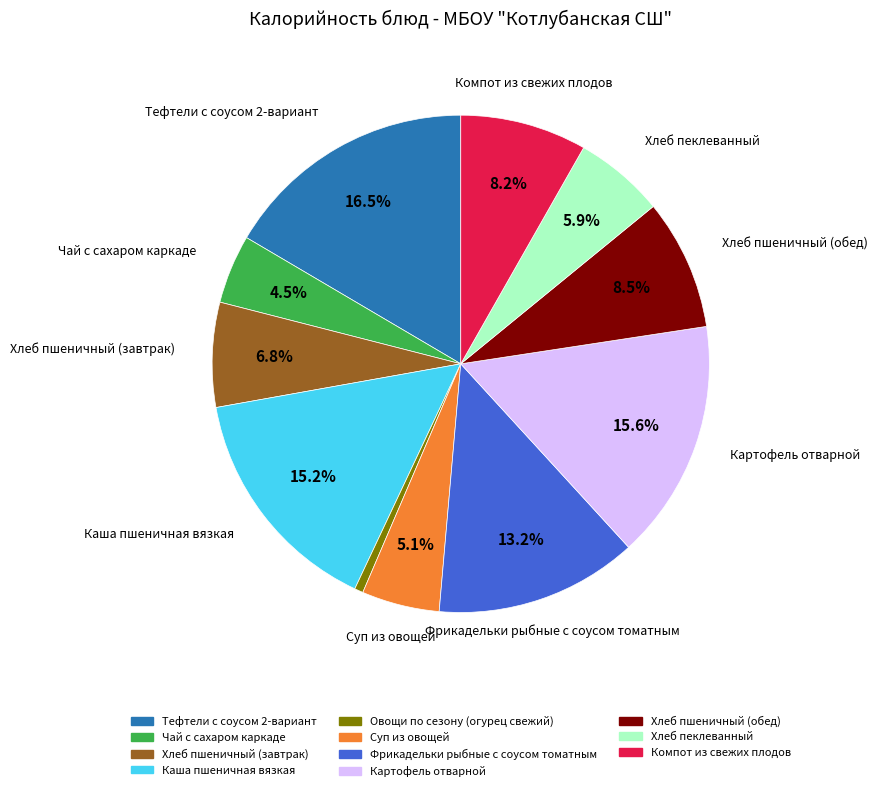

Is it true that Картофель отварной is 16% of the pie?

True